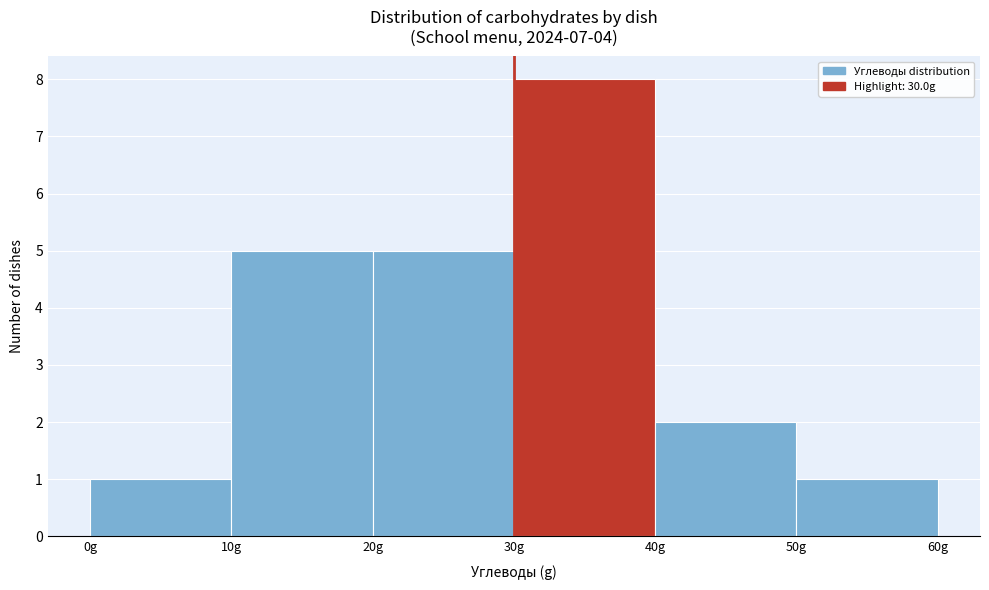

Over which range of the x-axis is the bar tallest?

30 to 40